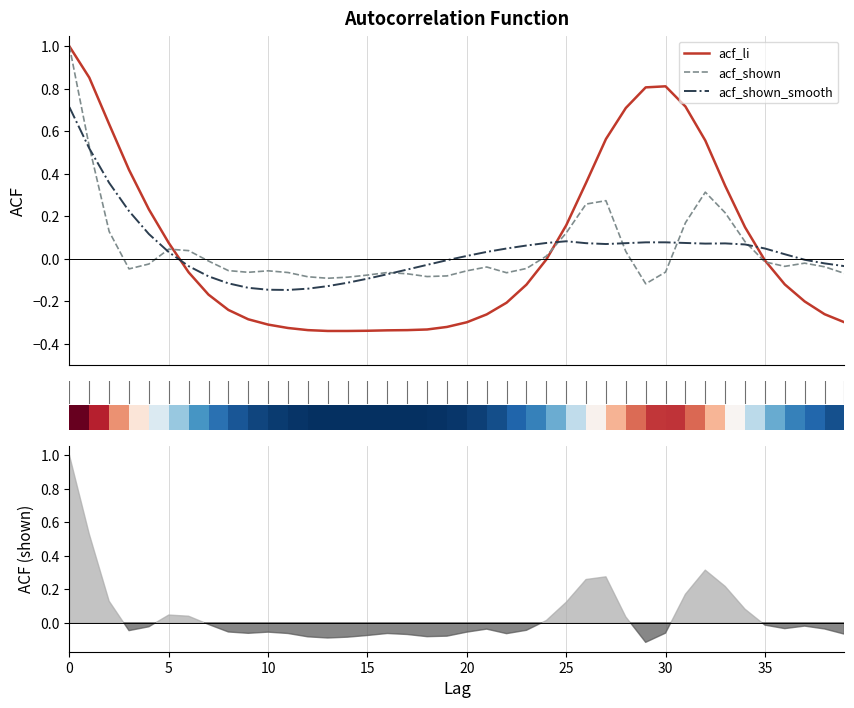

Which series has the widest spread of values?

acf_li